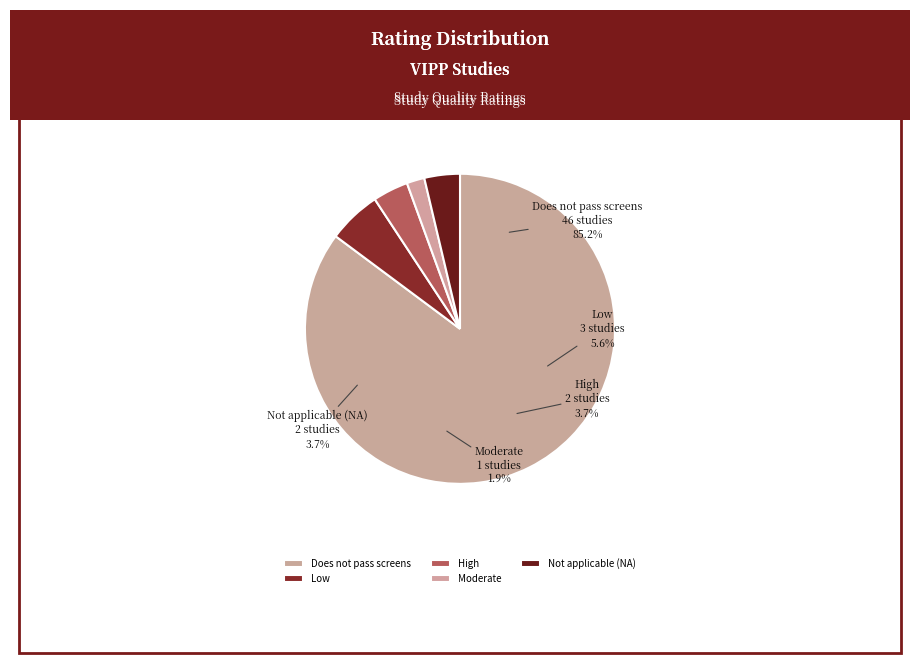

How many segments does this pie chart have?

5